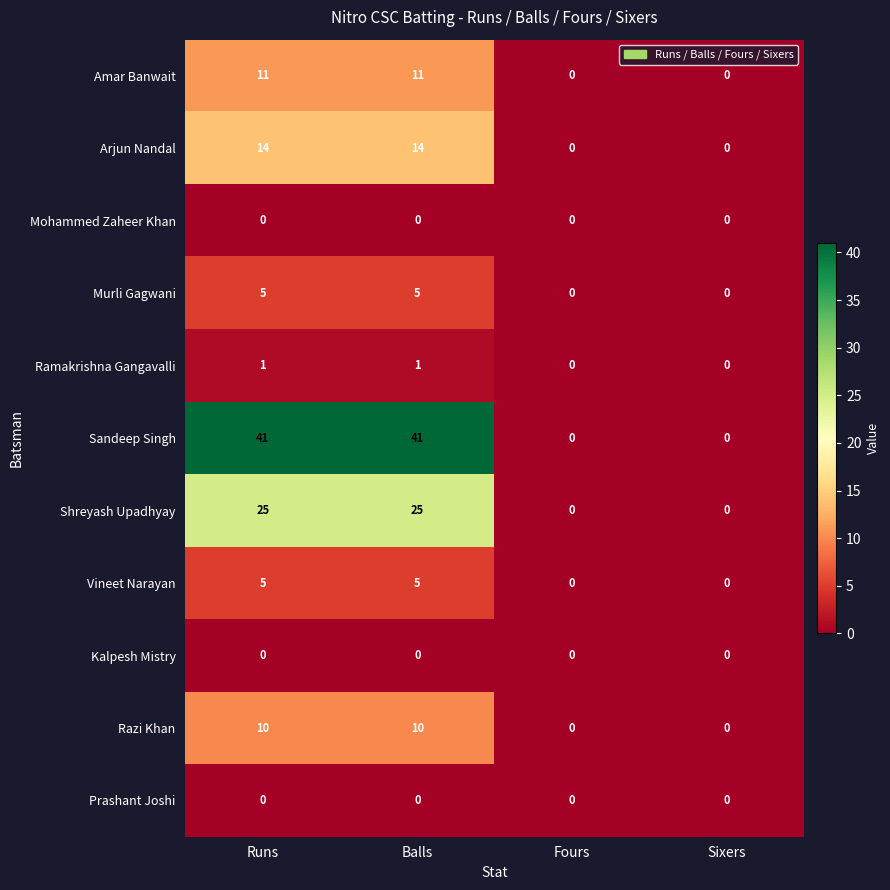

What is the sum of all Arjun Nandal values?

28